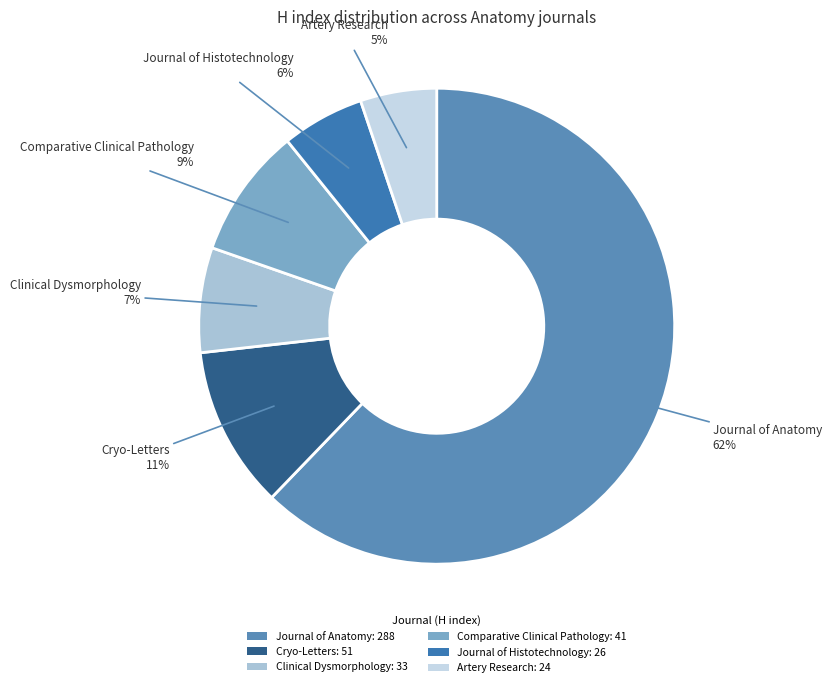

How many segments does this pie chart have?

6